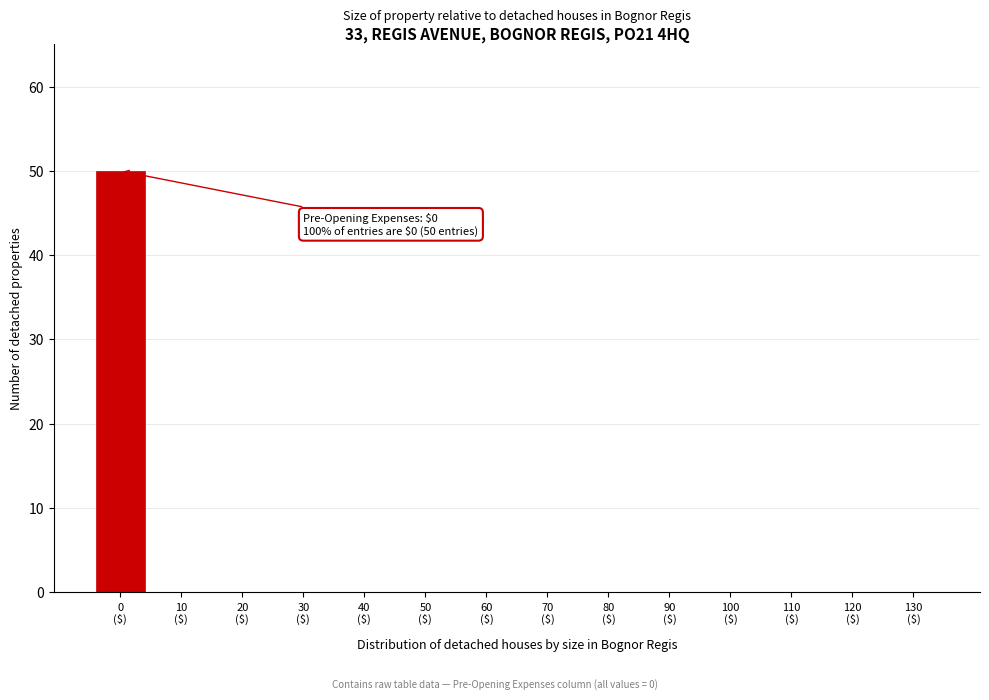

What is the greatest value displayed?

50